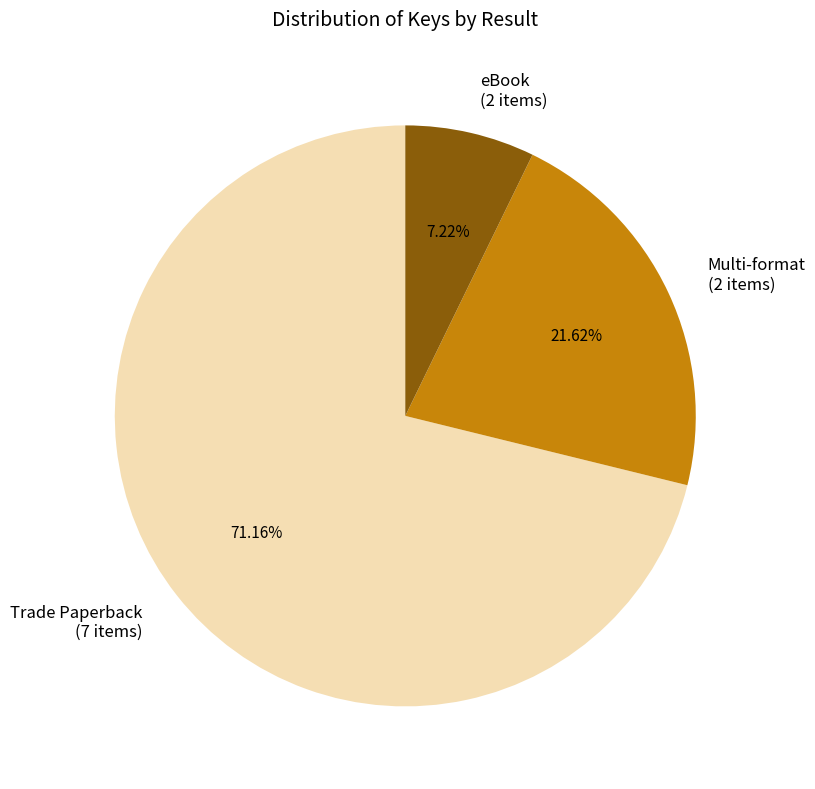

Do eBook (2 items) and Trade Paperback (7 items) together represent more than half of the pie?

Yes